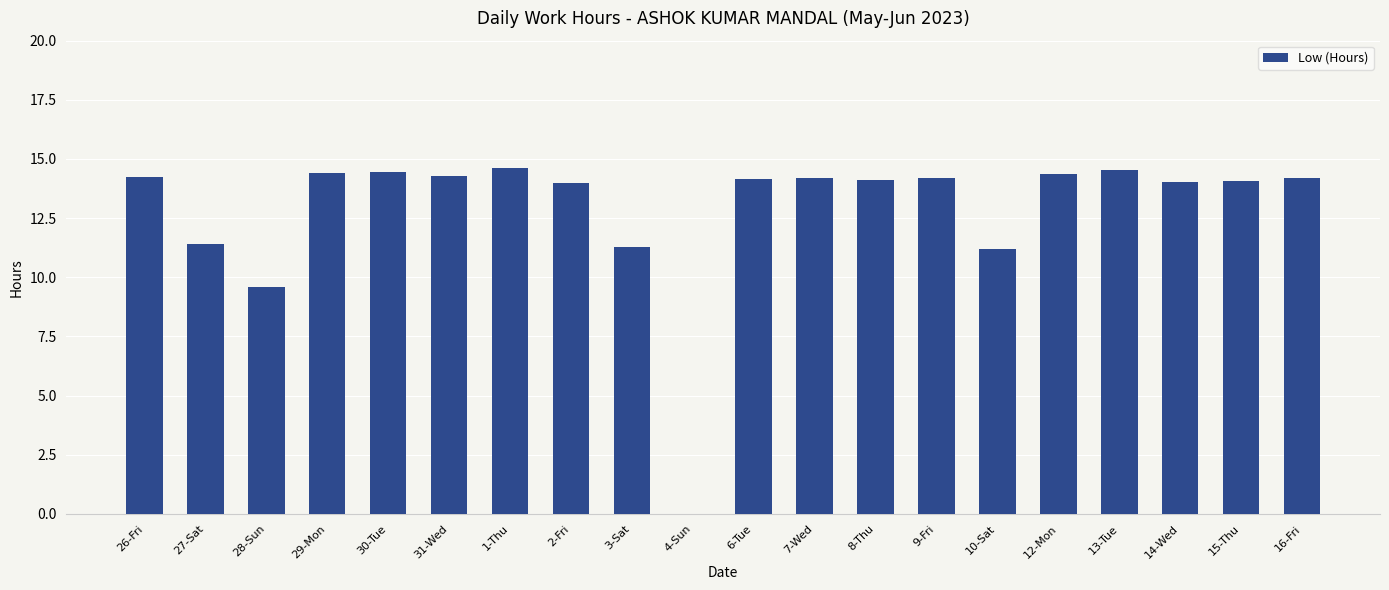

What is the greatest value displayed?

14.6